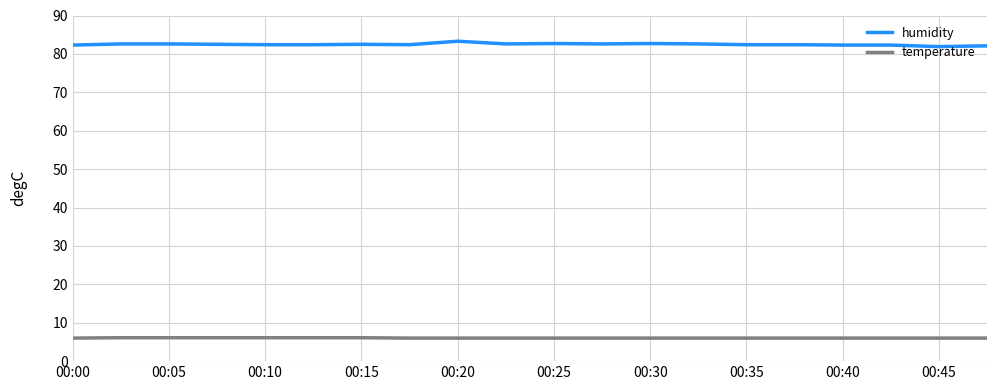

Does the chart have visible grid lines?

Yes